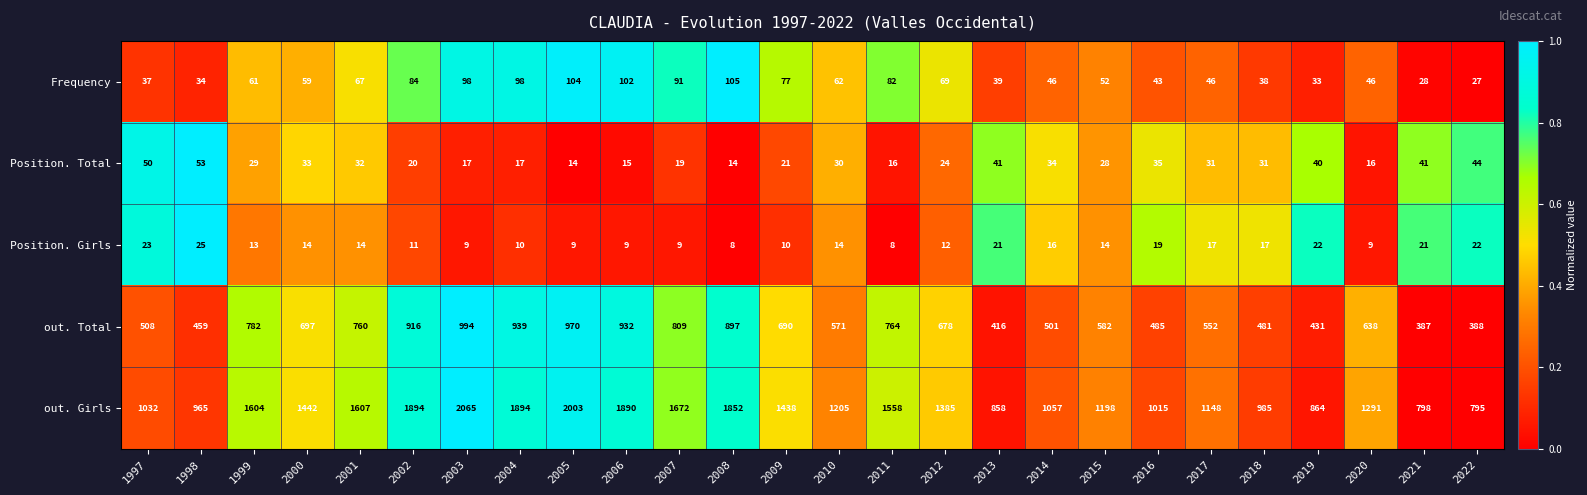

The value of Position. Girls at 2000 is 14. True or false?

True